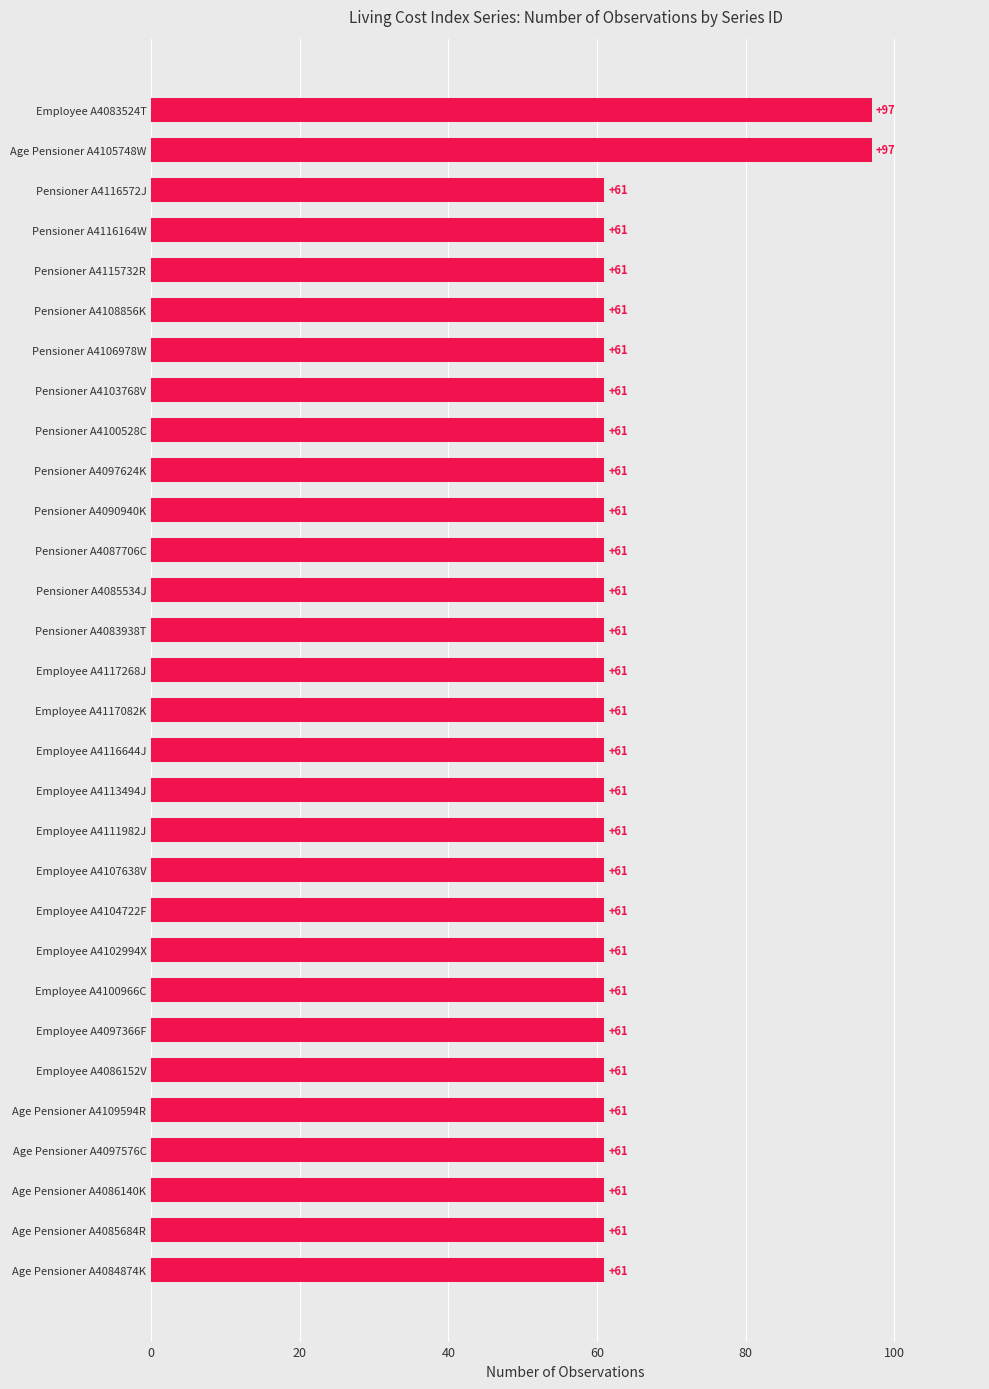

What is the sum of the values at Employee A4117082K and Pensioner A4083938T?

122